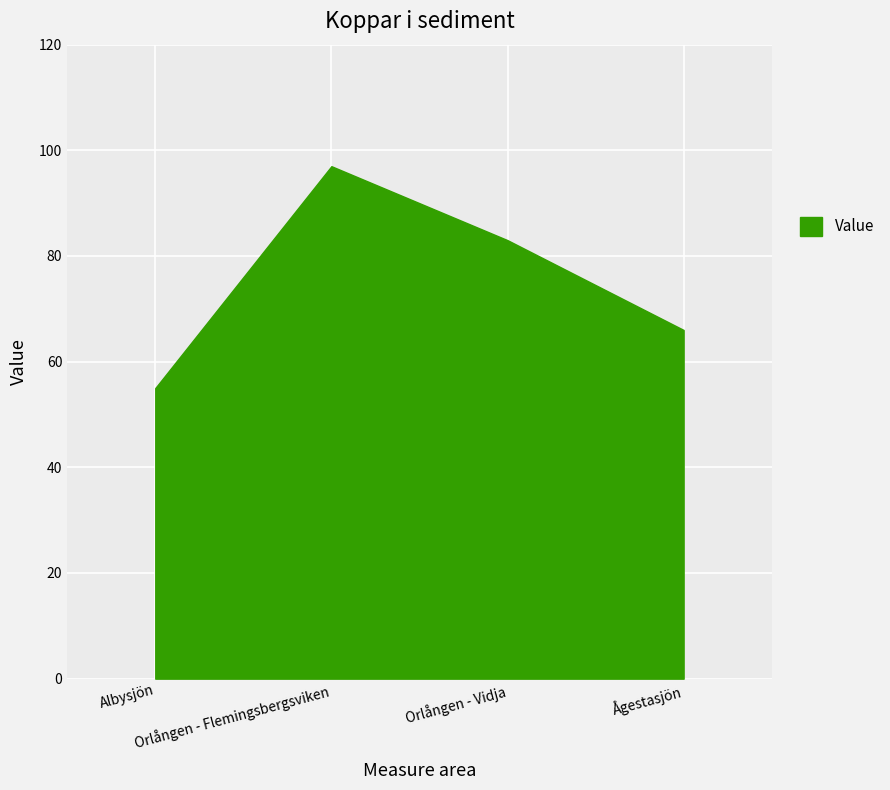

What value does the data have at Orlången - Flemingsbergsviken, to the nearest 10?

100